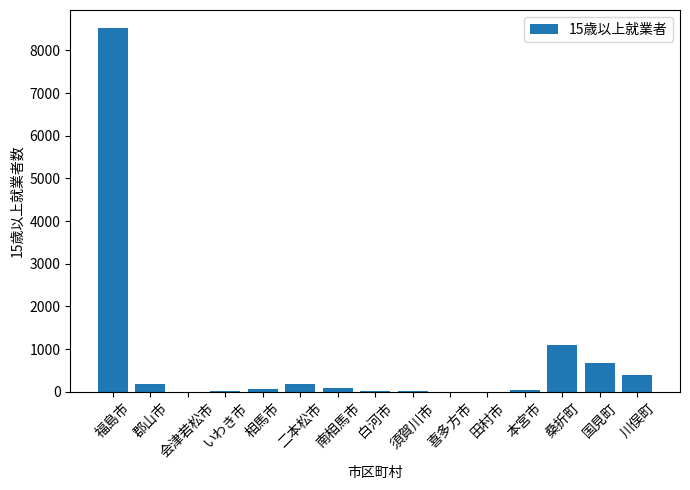

At which label is the value closest to 4261?

桑折町